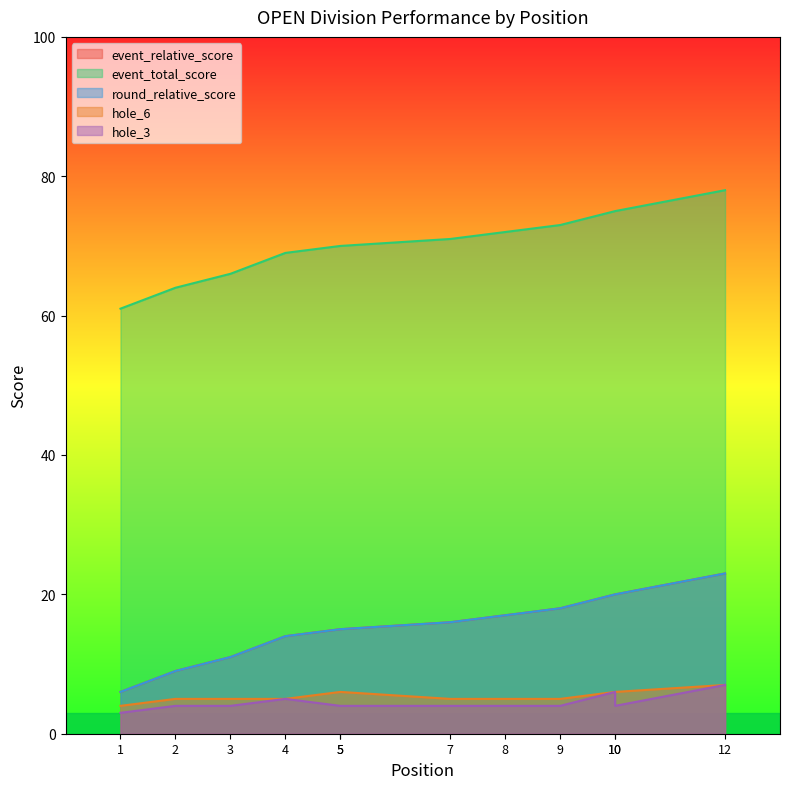

How many lines are shown in the chart?

5